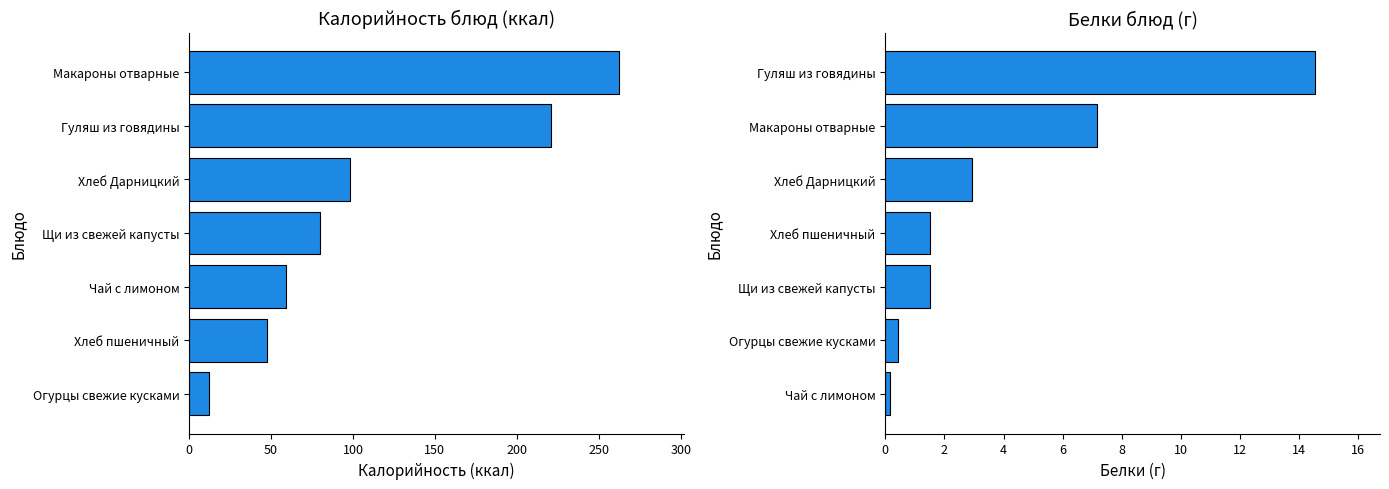

What is the spread (max minus min) of values at 100?

57.7